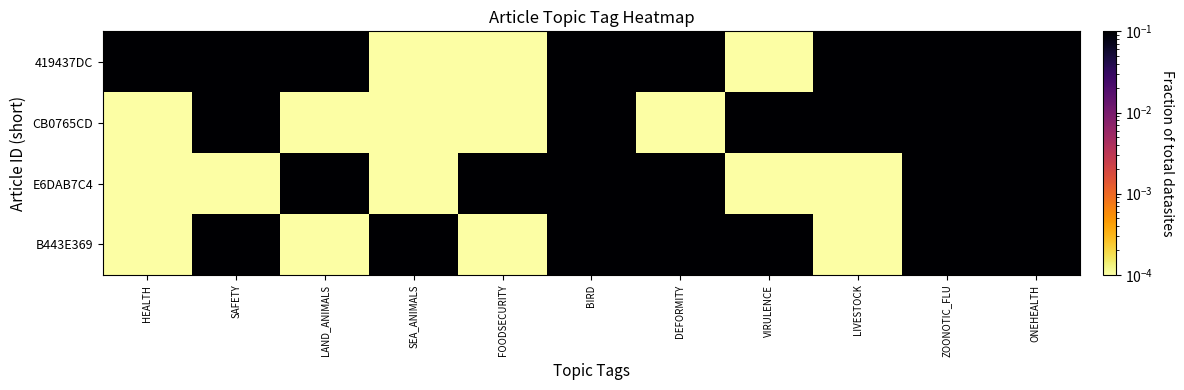

Which has a higher value, SEA_ANIMALS or VIRULENCE?

SEA_ANIMALS